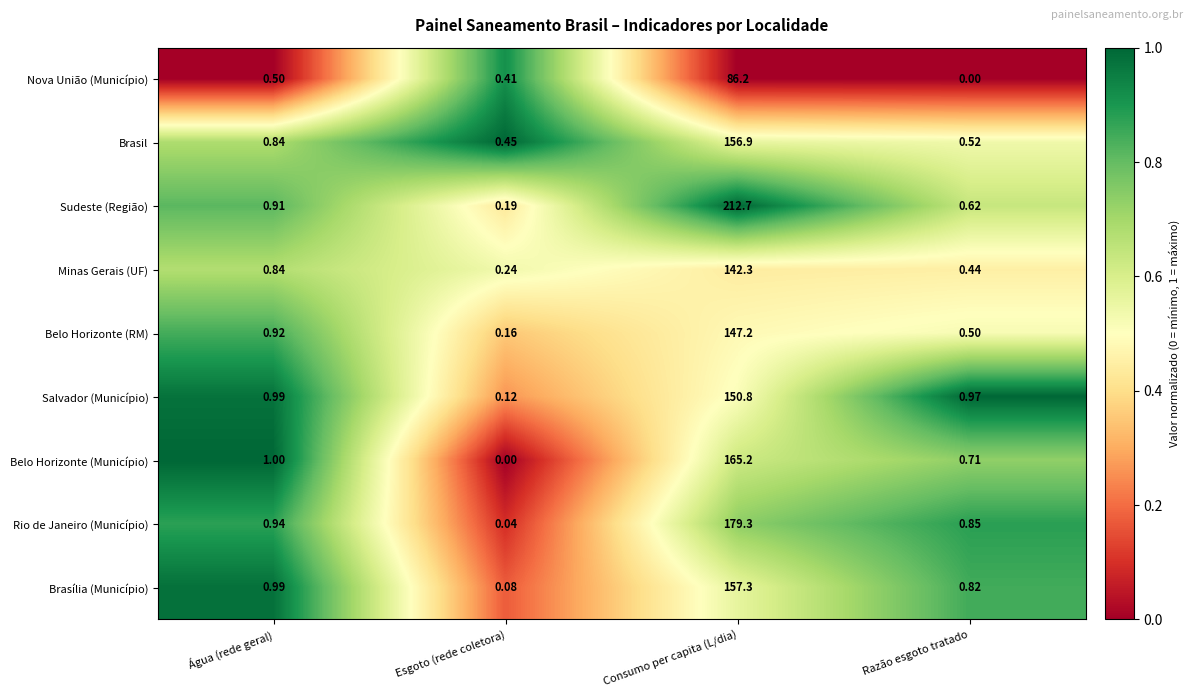

Which series has the widest spread of values?

Sudeste (Região)